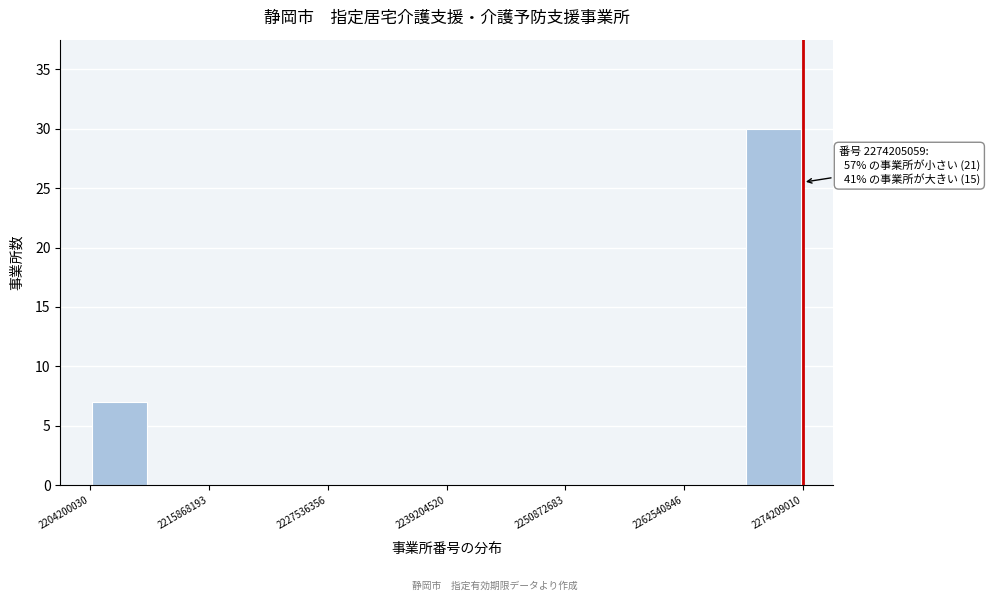

Read against the x-axis, roughly where is the centre of the tallest bar?

2272000000